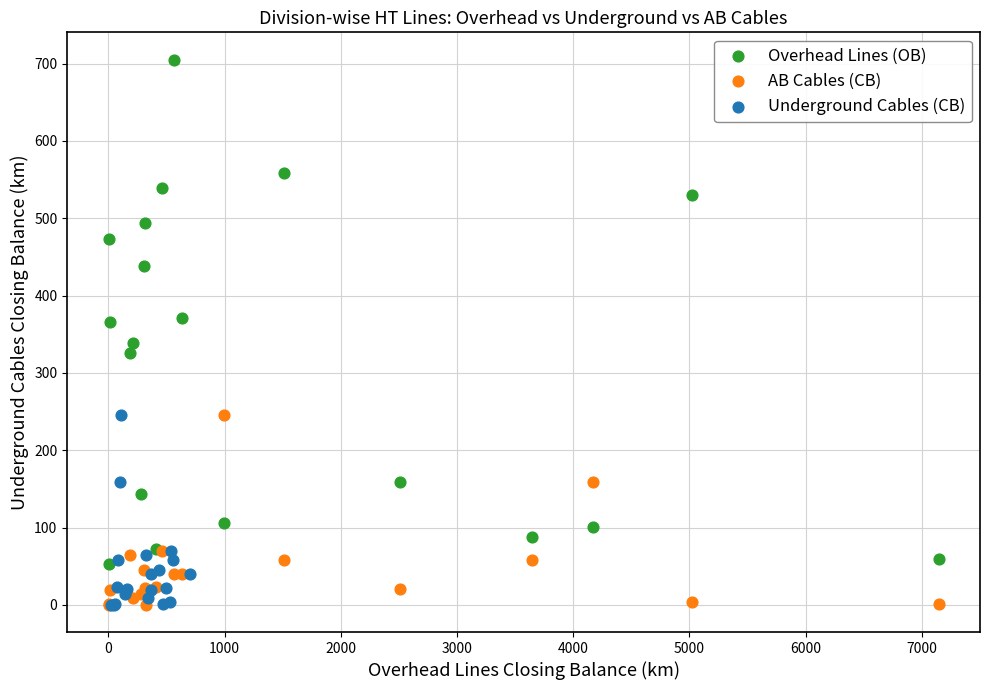

Which series has the widest spread of Y values?

Overhead Lines (OB)